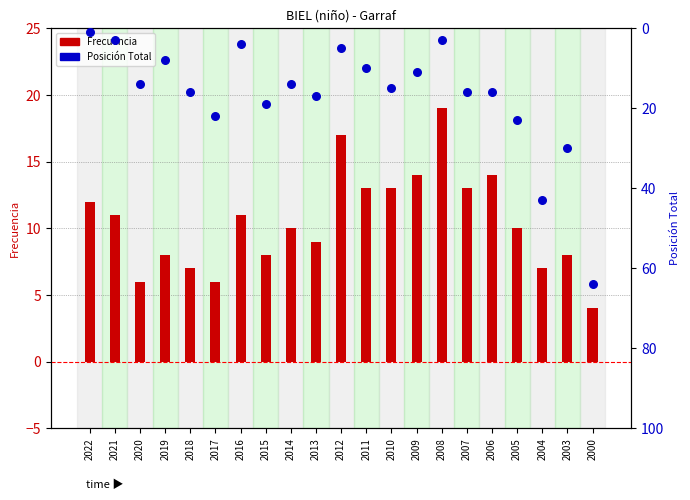

Which series contains the highest Y value?

Posición Total